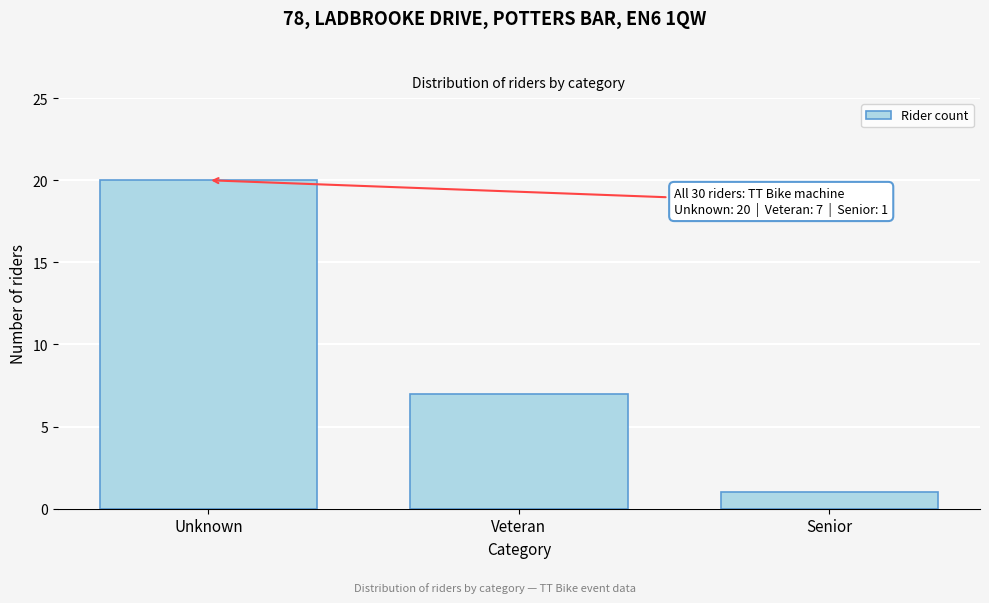

Reading left to right, transcribe all the data shown in this chart.

20	7	1